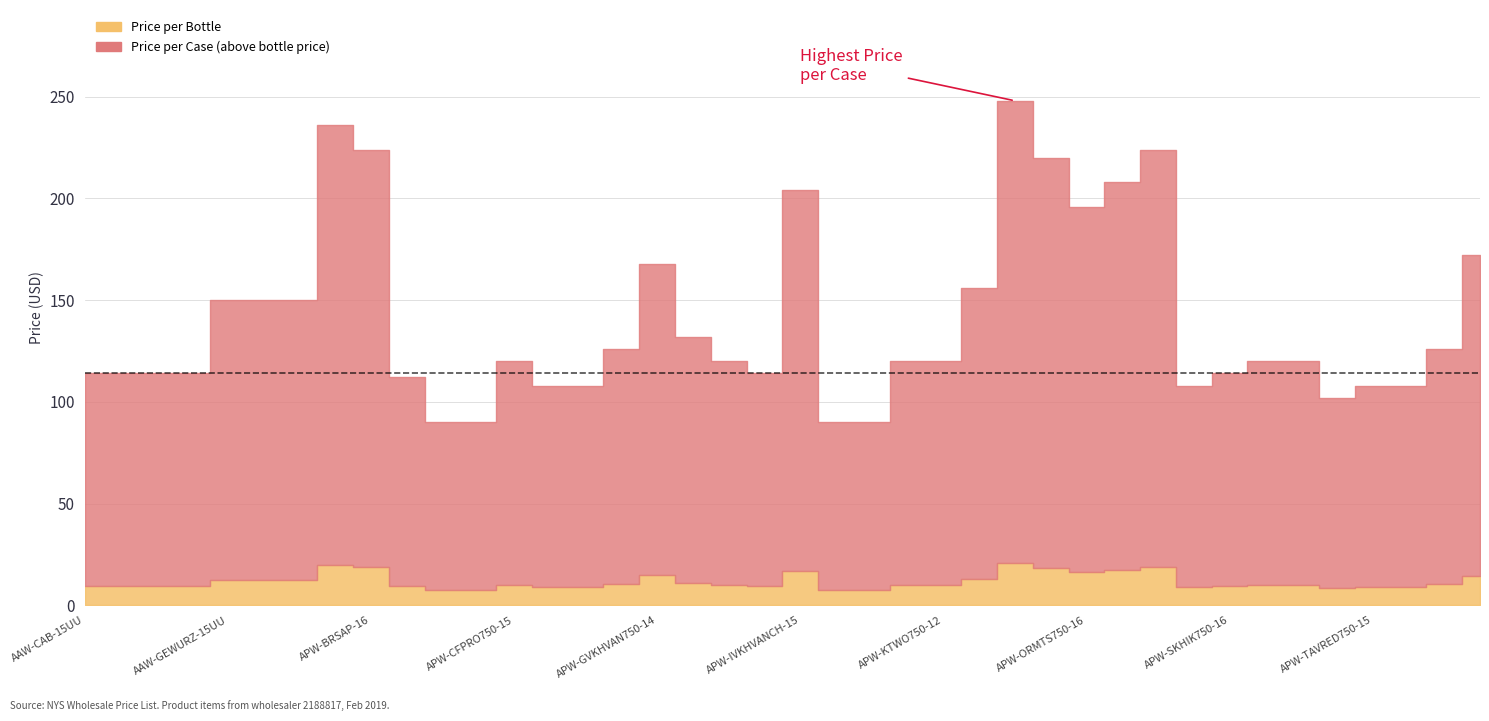

What is the spread (max minus min) of values at APW-ORMTS750-16?

179.7